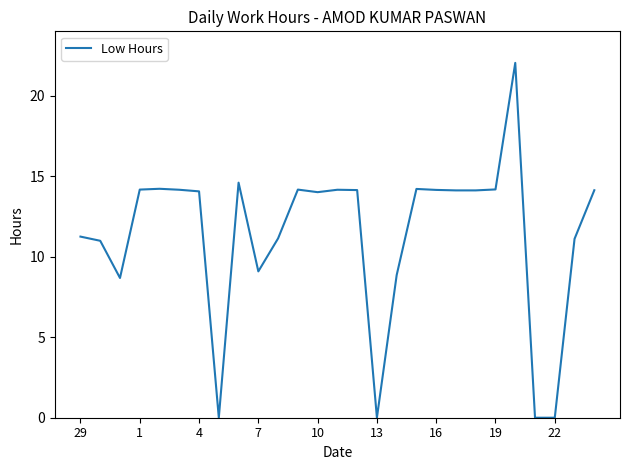

What is the maximum value shown in the chart?

22.0